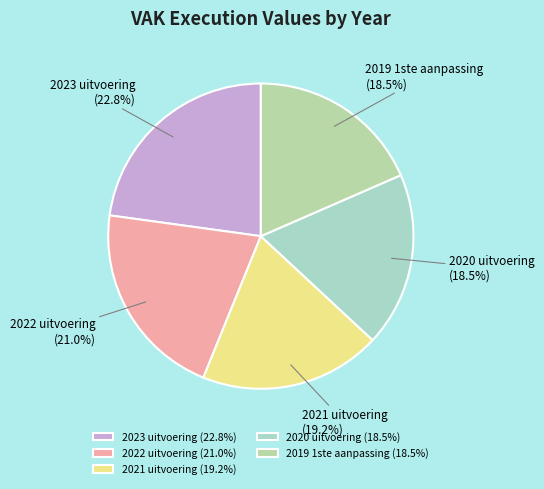

How much of the chart is everything except 2022 uitvoering?

79.0%